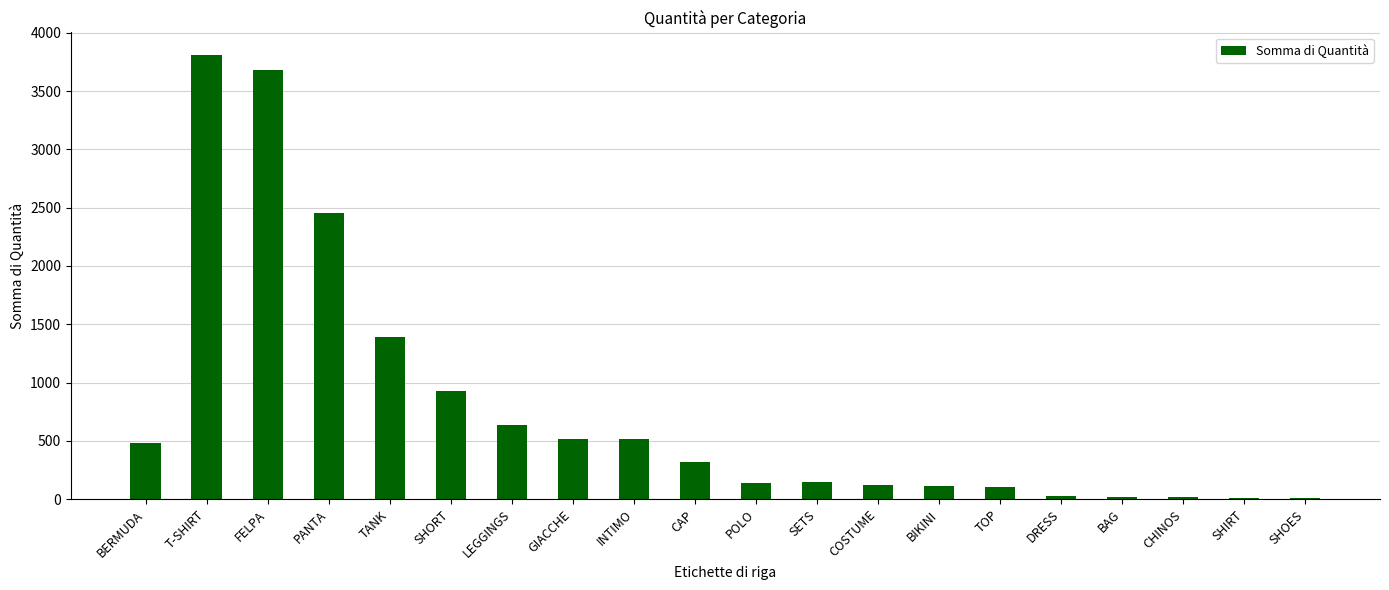

Is it true that the value at INTIMO is 705?

False